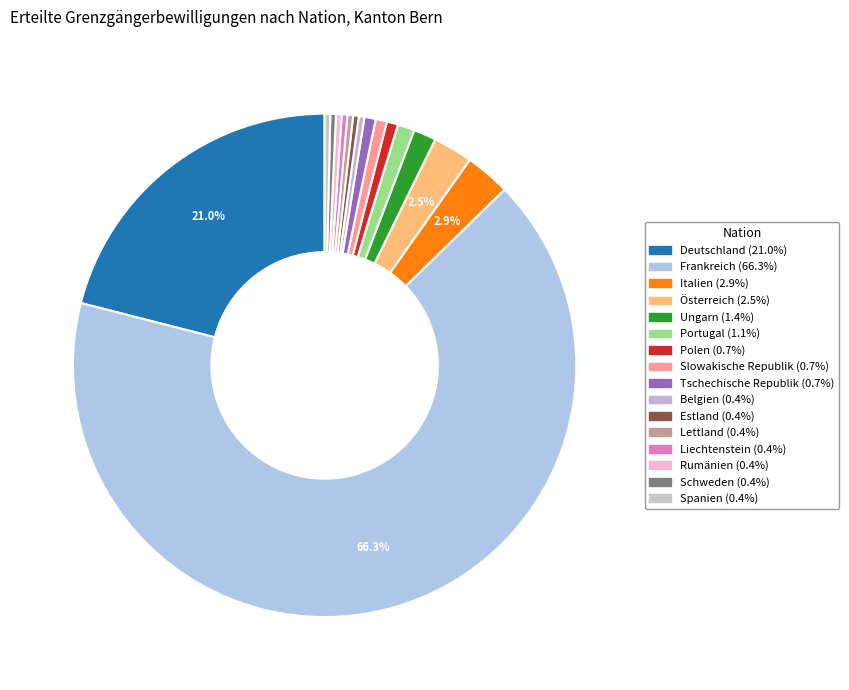

What is the largest slice in the pie chart?

Frankreich